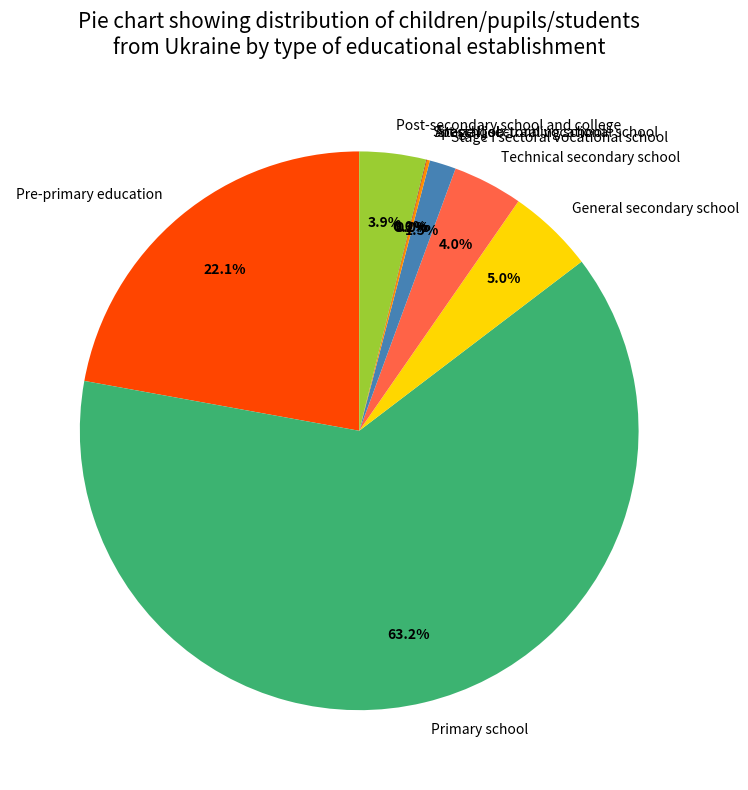

Is Primary school the majority of the pie?

Yes